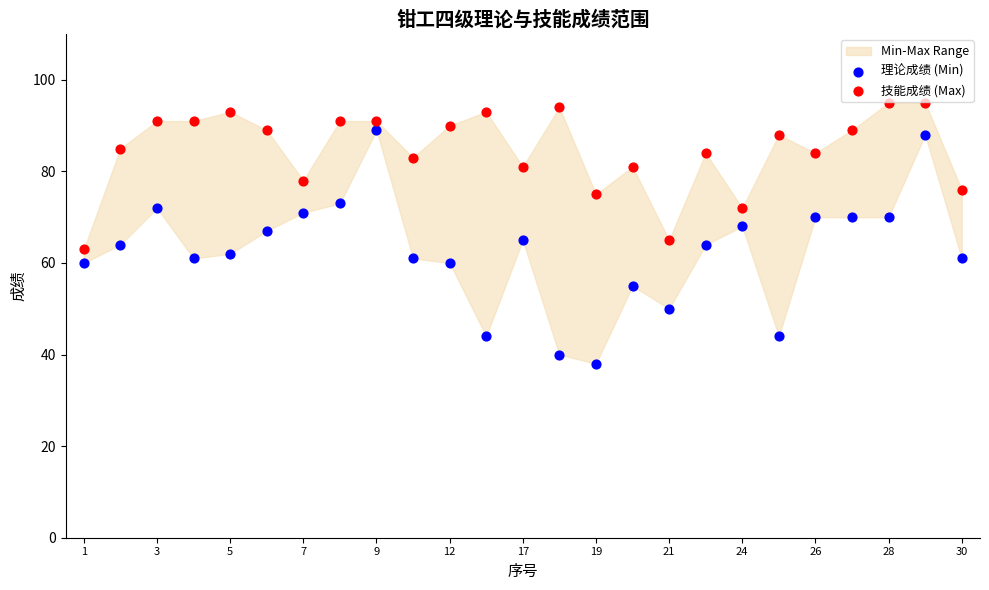

Which series has the largest Y range (max minus min)?

理论成绩 (Min)